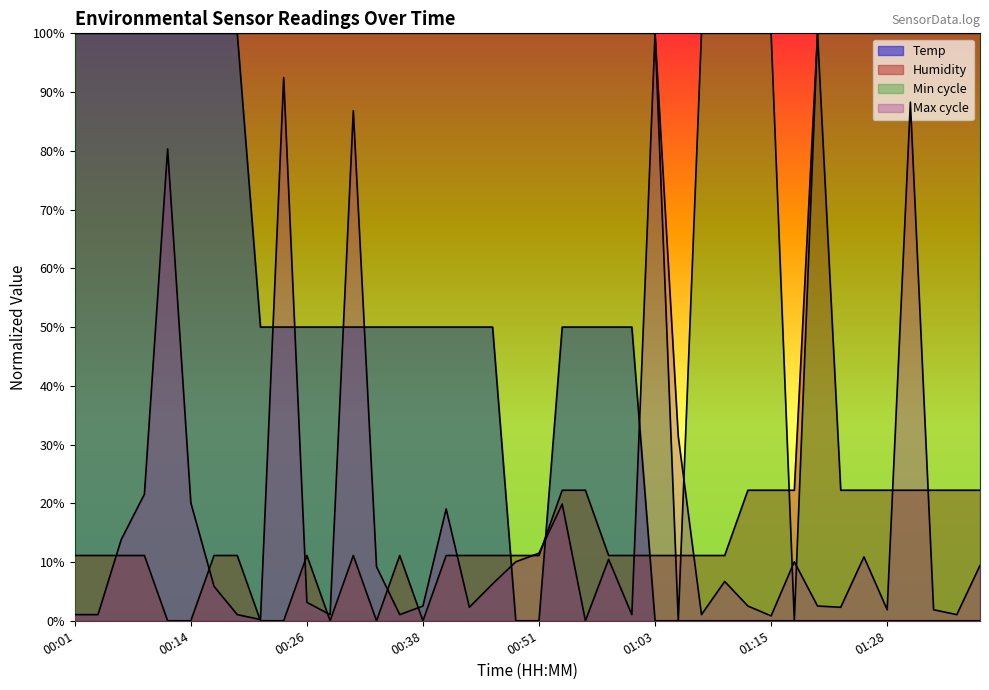

What is the sum of all Humidity values?

5.9